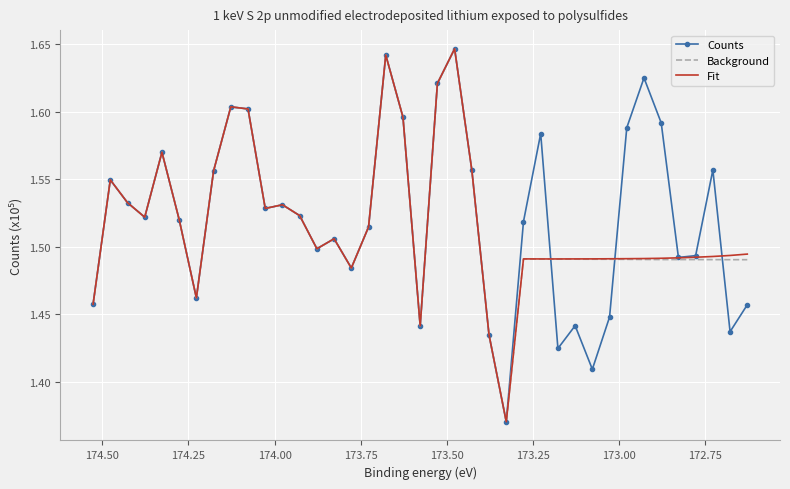

List the series in order of their peak value, lowest first.

Counts, Background, Fit